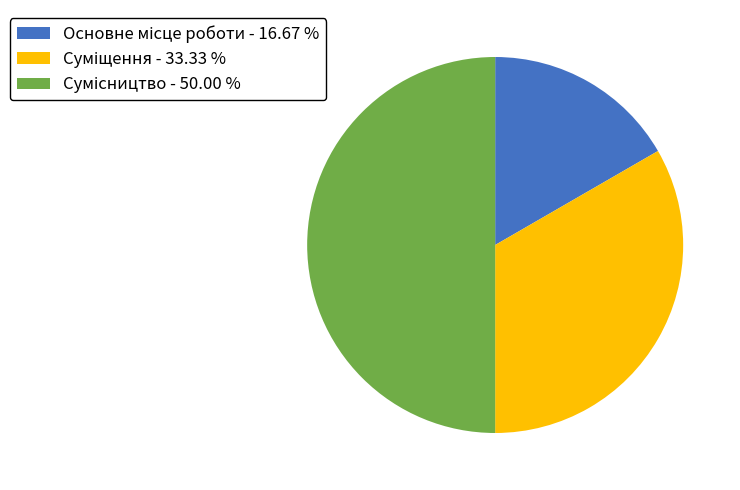

Which slice is the smallest?

Основне місце роботи